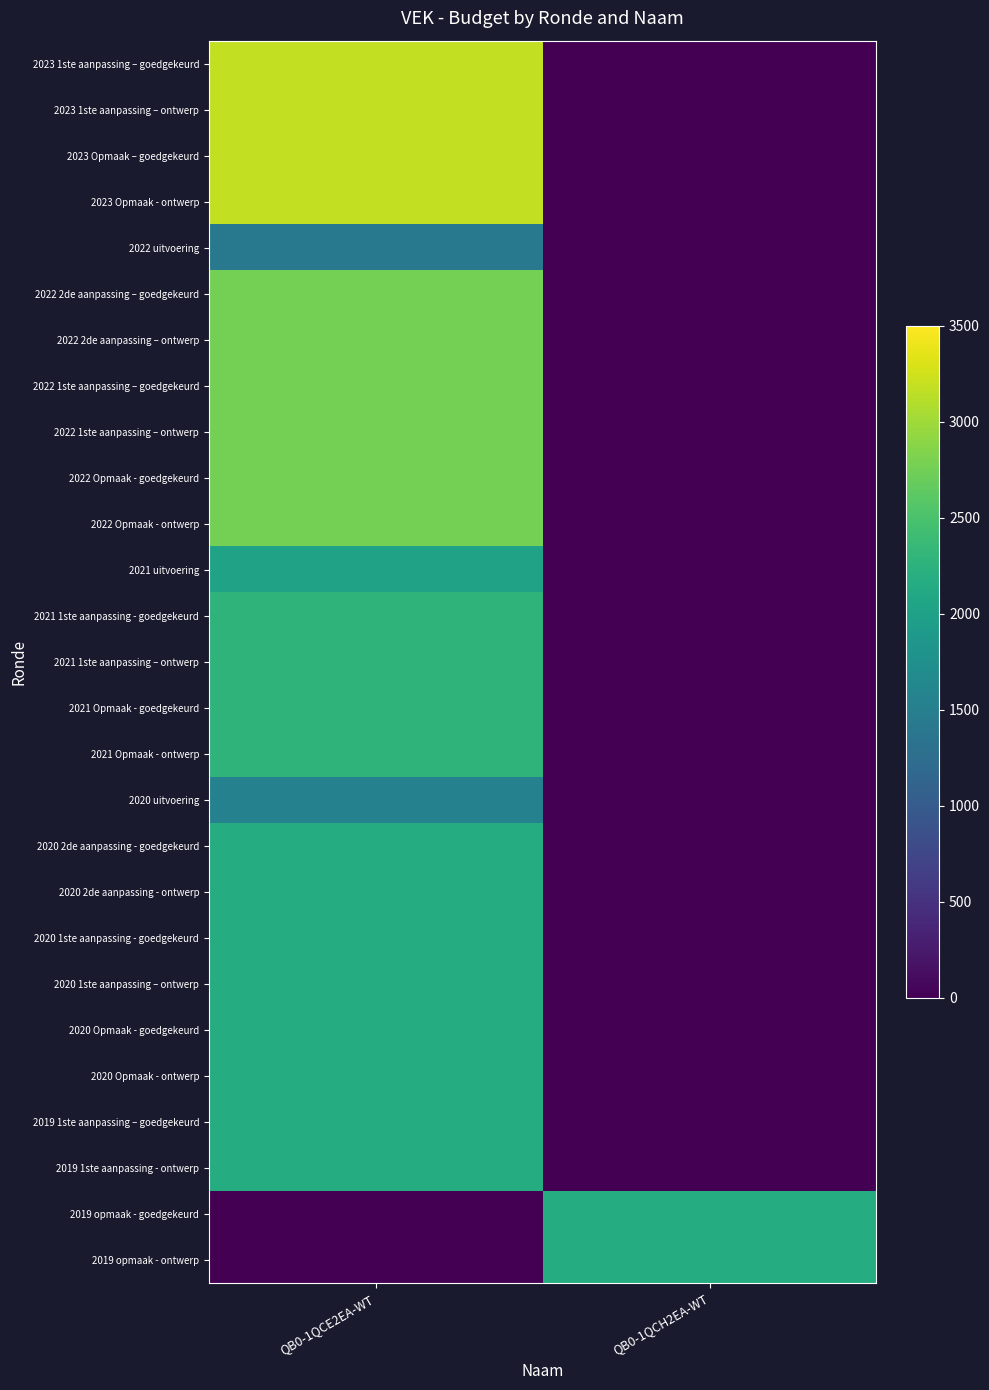

Reading left to right, list all the values displayed in this chart.

2023 1ste aanpassing – goedgekeurd: QB0-1QCE2EA-WT=3173	QB0-1QCH2EA-WT=0
2023 1ste aanpassing – ontwerp: QB0-1QCE2EA-WT=3173	QB0-1QCH2EA-WT=0
2023 Opmaak – goedgekeurd: QB0-1QCE2EA-WT=3173	QB0-1QCH2EA-WT=0
2023 Opmaak - ontwerp: QB0-1QCE2EA-WT=3173	QB0-1QCH2EA-WT=0
2022 uitvoering: QB0-1QCE2EA-WT=1415	QB0-1QCH2EA-WT=0
2022 2de aanpassing – goedgekeurd: QB0-1QCE2EA-WT=2773	QB0-1QCH2EA-WT=0
2022 2de aanpassing – ontwerp: QB0-1QCE2EA-WT=2773	QB0-1QCH2EA-WT=0
2022 1ste aanpassing – goedgekeurd: QB0-1QCE2EA-WT=2773	QB0-1QCH2EA-WT=0
2022 1ste aanpassing – ontwerp: QB0-1QCE2EA-WT=2773	QB0-1QCH2EA-WT=0
2022 Opmaak - goedgekeurd: QB0-1QCE2EA-WT=2773	QB0-1QCH2EA-WT=0
2022 Opmaak - ontwerp: QB0-1QCE2EA-WT=2773	QB0-1QCH2EA-WT=0
2021 uitvoering: QB0-1QCE2EA-WT=2011	QB0-1QCH2EA-WT=0
2021 1ste aanpassing - goedgekeurd: QB0-1QCE2EA-WT=2274	QB0-1QCH2EA-WT=0
2021 1ste aanpassing – ontwerp: QB0-1QCE2EA-WT=2274	QB0-1QCH2EA-WT=0
2021 Opmaak - goedgekeurd: QB0-1QCE2EA-WT=2274	QB0-1QCH2EA-WT=0
2021 Opmaak - ontwerp: QB0-1QCE2EA-WT=2274	QB0-1QCH2EA-WT=0
2020 uitvoering: QB0-1QCE2EA-WT=1539	QB0-1QCH2EA-WT=0
2020 2de aanpassing - goedgekeurd: QB0-1QCE2EA-WT=2165	QB0-1QCH2EA-WT=0
2020 2de aanpassing - ontwerp: QB0-1QCE2EA-WT=2165	QB0-1QCH2EA-WT=0
2020 1ste aanpassing - goedgekeurd: QB0-1QCE2EA-WT=2165	QB0-1QCH2EA-WT=0
2020 1ste aanpassing – ontwerp: QB0-1QCE2EA-WT=2165	QB0-1QCH2EA-WT=0
2020 Opmaak - goedgekeurd: QB0-1QCE2EA-WT=2165	QB0-1QCH2EA-WT=0
2020 Opmaak - ontwerp: QB0-1QCE2EA-WT=2165	QB0-1QCH2EA-WT=0
2019 1ste aanpassing – goedgekeurd: QB0-1QCE2EA-WT=2165	QB0-1QCH2EA-WT=0
2019 1ste aanpassing - ontwerp: QB0-1QCE2EA-WT=2165	QB0-1QCH2EA-WT=0
2019 opmaak - goedgekeurd: QB0-1QCE2EA-WT=0	QB0-1QCH2EA-WT=2165
2019 opmaak - ontwerp: QB0-1QCE2EA-WT=0	QB0-1QCH2EA-WT=2165